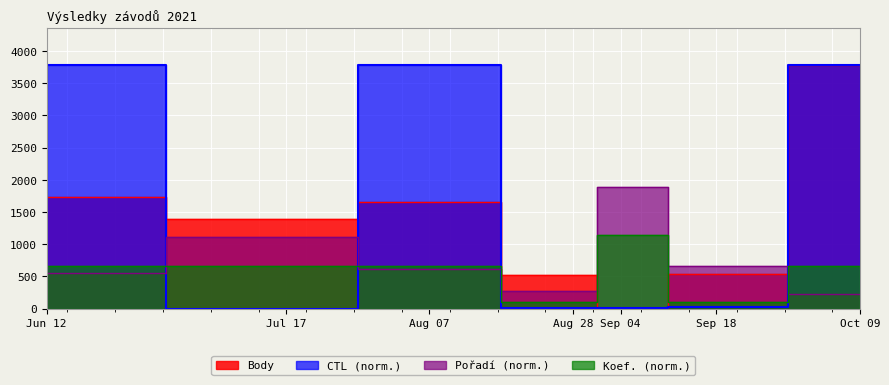

Which series changed the most between Aug 28 and Sep 04?

Pořadí